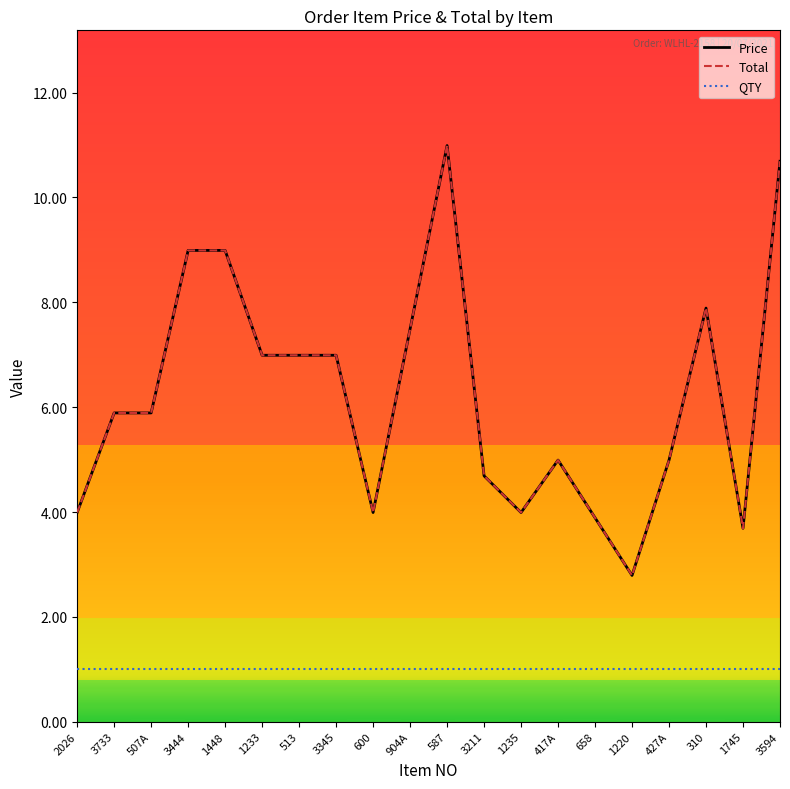

True or false: Price has more than 0 interior local peaks.

True